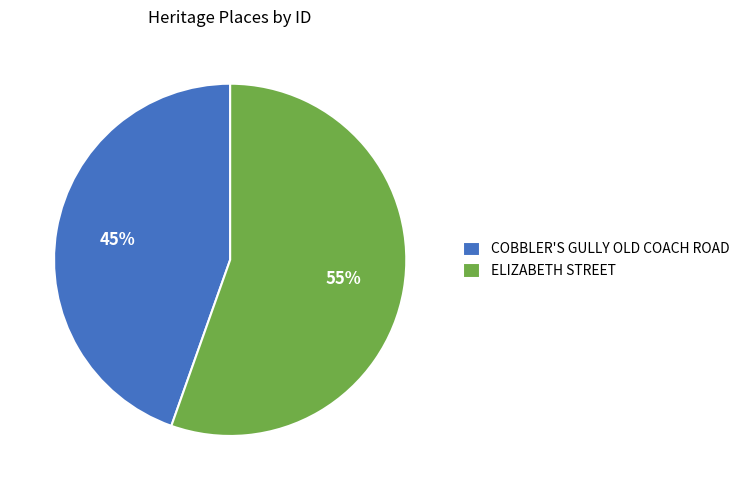

How many segments does this pie chart have?

2